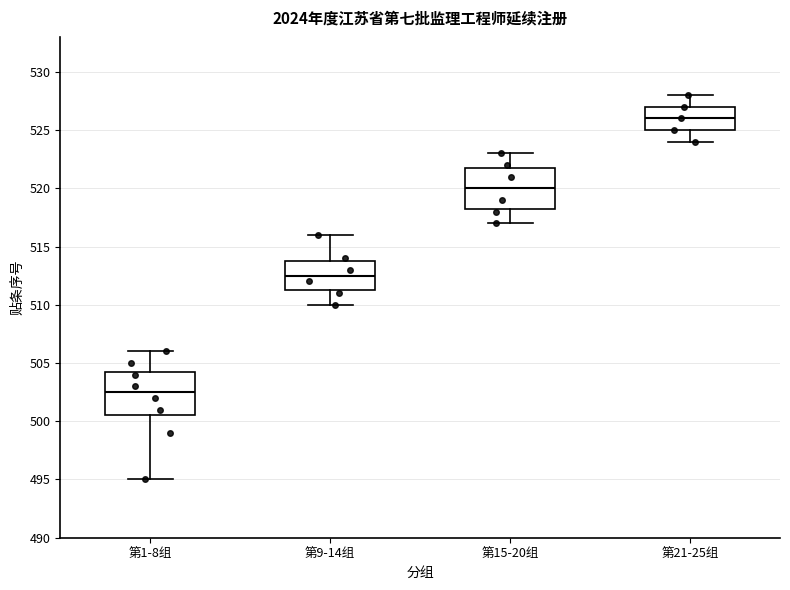

Reading left to right, read every box against the y-axis: the position of its median line, the range the box covers, and the ends of its whiskers. The values are not printed on the chart, so give them approximately, as read against the axis.

第1-8组: median 502.5, box 500.5 to 504.5, whiskers 495.0 to 506.0
第9-14组: median 512.5, box 511.5 to 514.0, whiskers 510.0 to 516.0
第15-20组: median 520.0, box 518.5 to 522.0, whiskers 517.0 to 523.0
第21-25组: median 526.0, box 525.0 to 527.0, whiskers 524.0 to 528.0